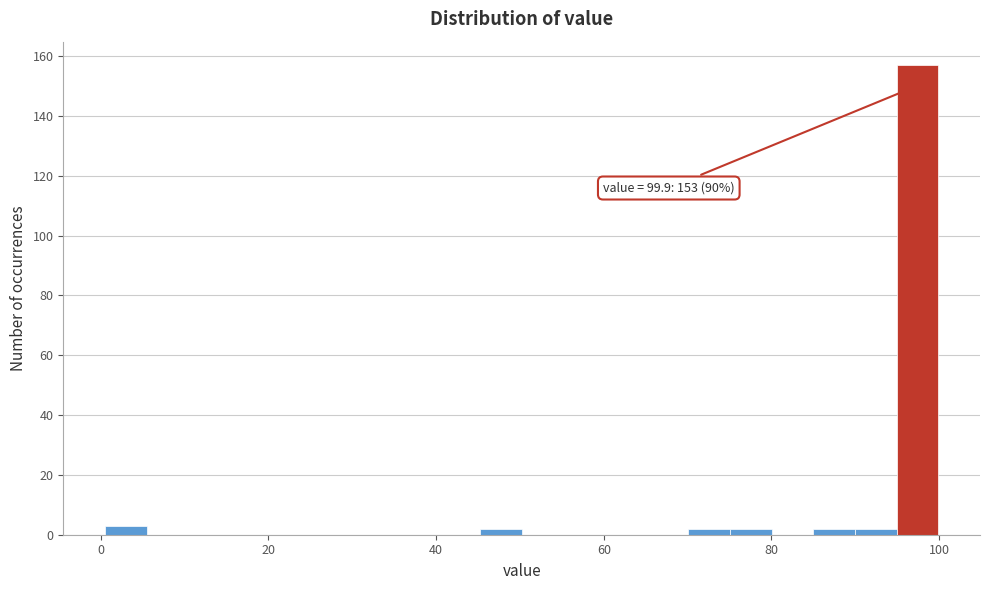

Around what value on the x-axis is the tallest bar? Give the approximate position of its centre, as read against the axis.

98